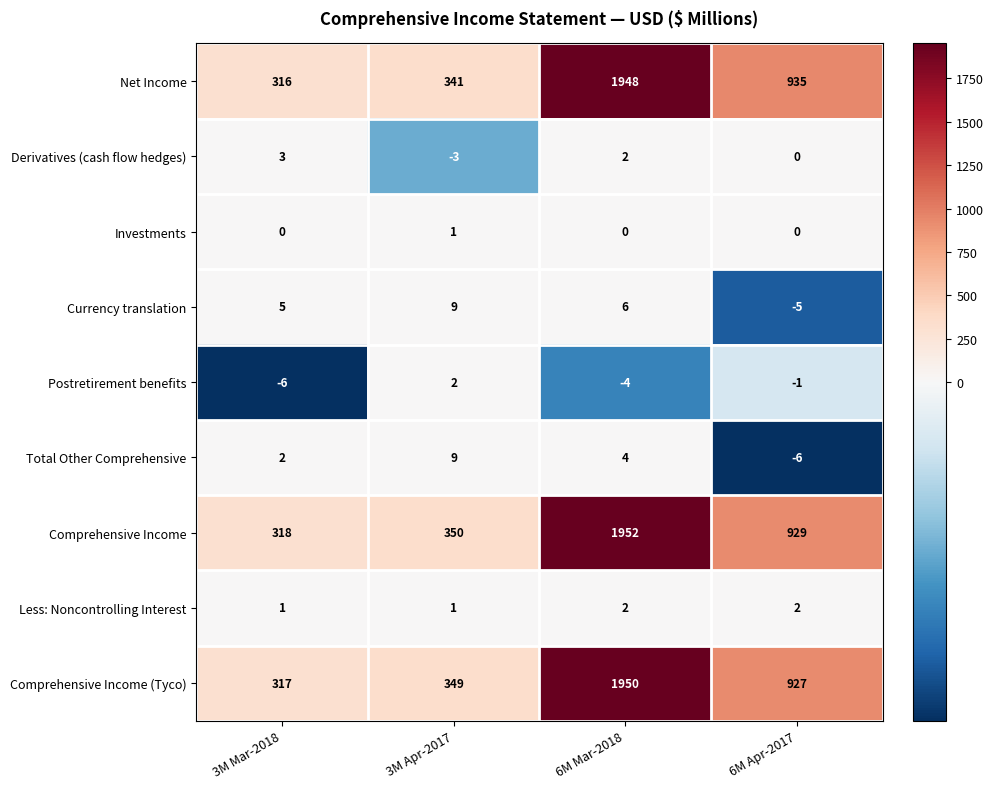

Where does the Derivatives (cash flow hedges) series first go above 2?

3M Mar-2018